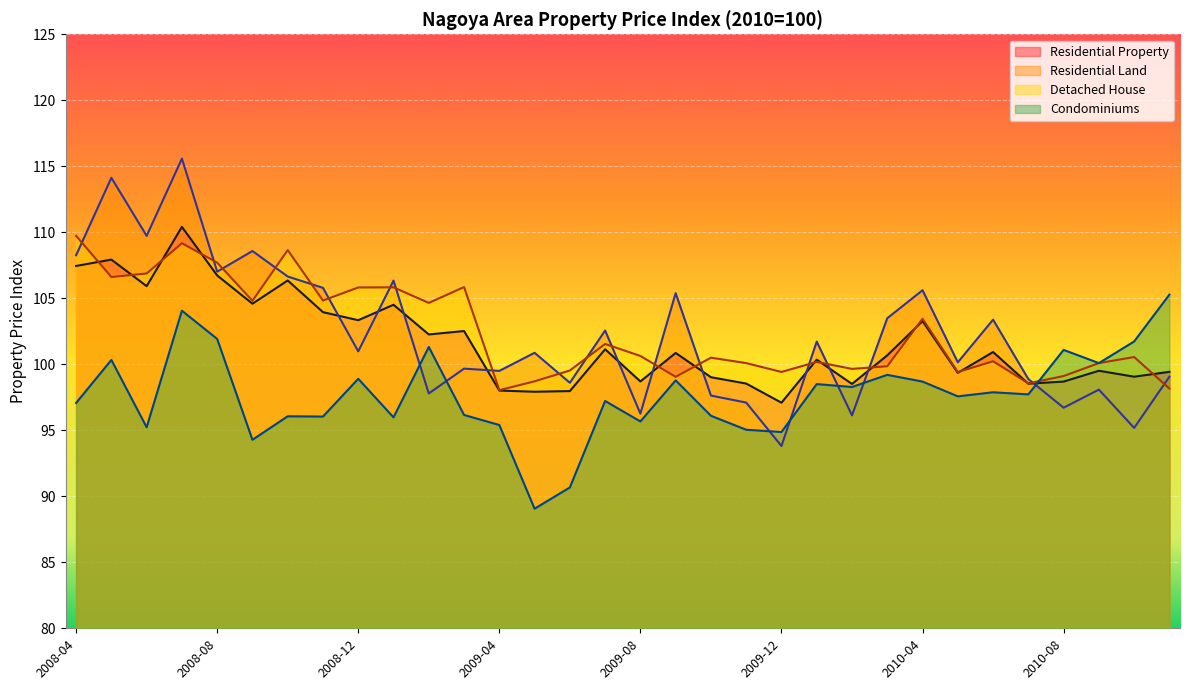

List the series in order of their peak value, lowest first.

Condominiums, Detached House, Residential Property, Residential Land